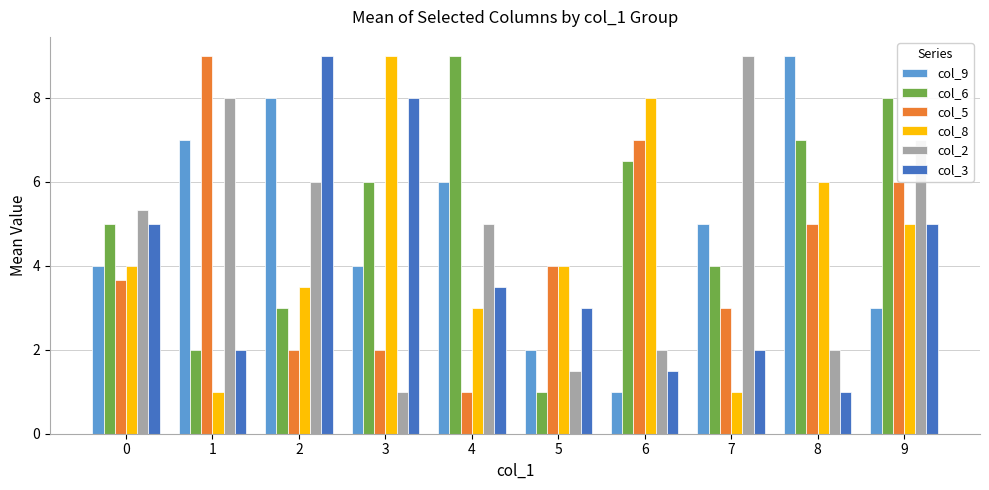

At which label does col_3 reach its minimum?

8